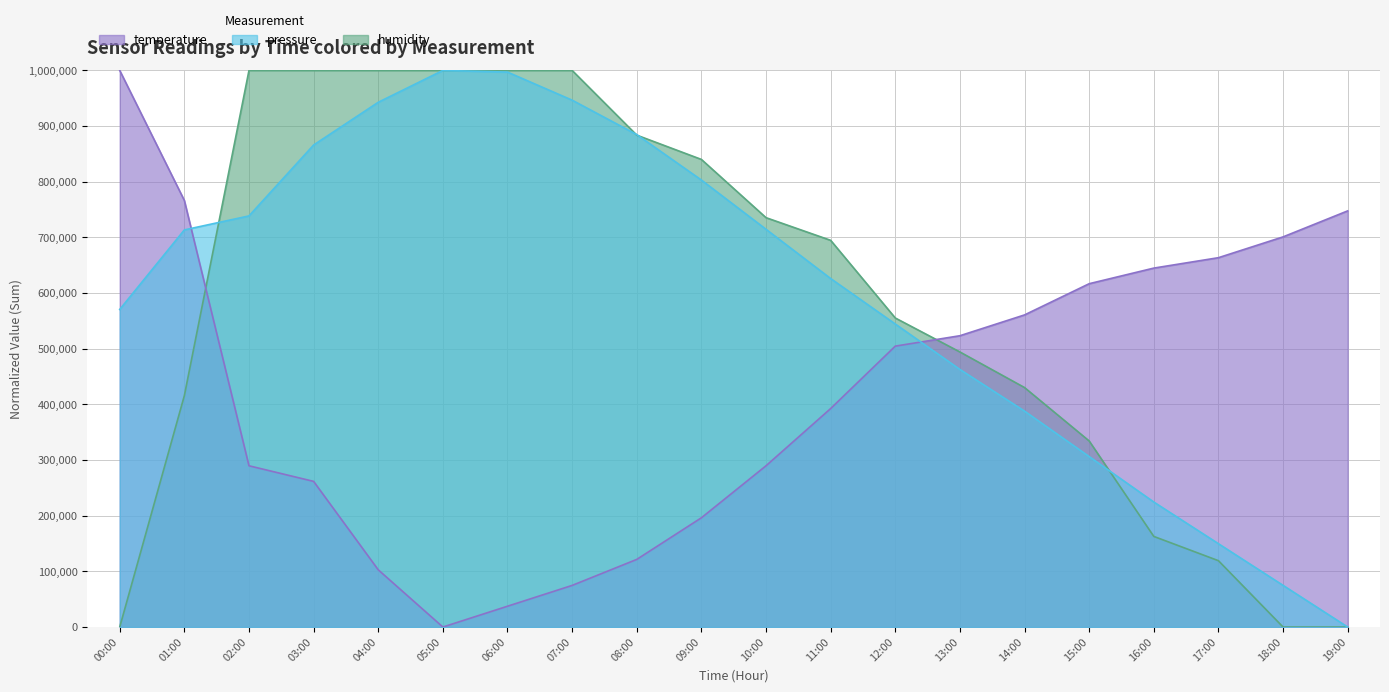

How many values in humidity are above zero?

17